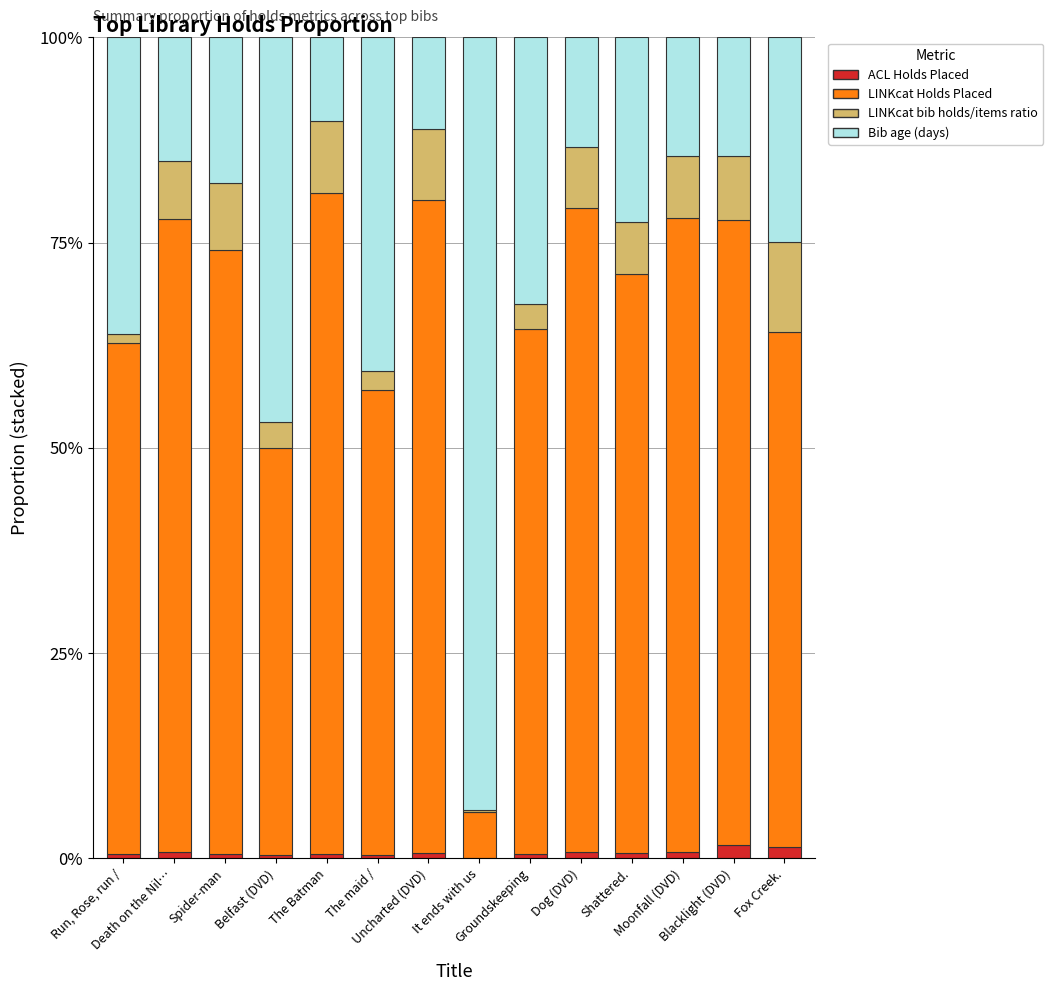

What is the sum of all ACL Holds Placed values?

9.7